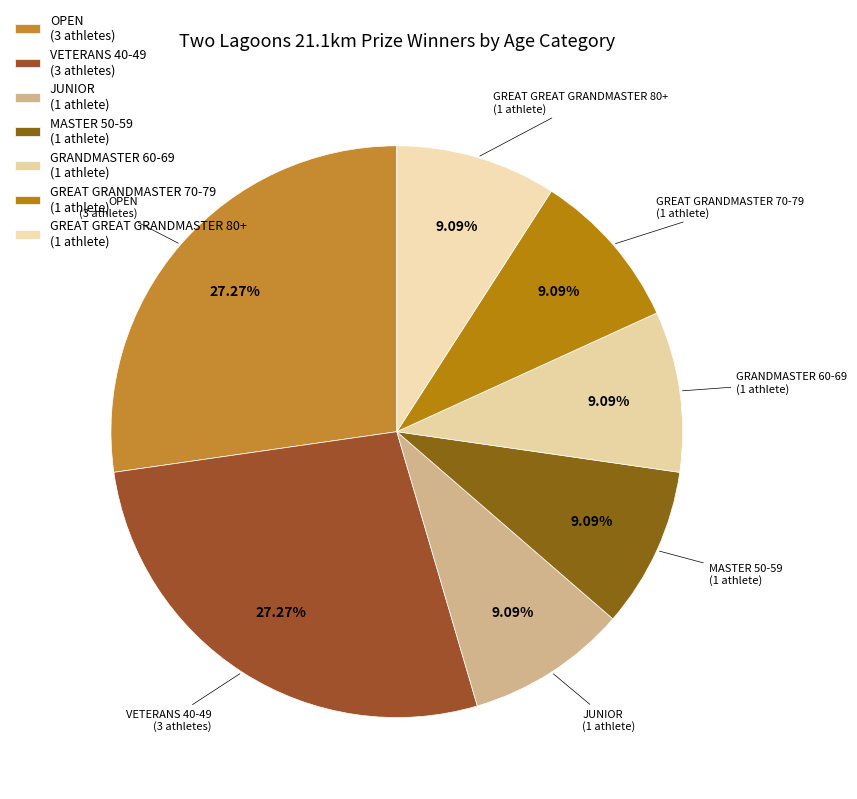

Which category has the smallest portion of the pie?

JUNIOR